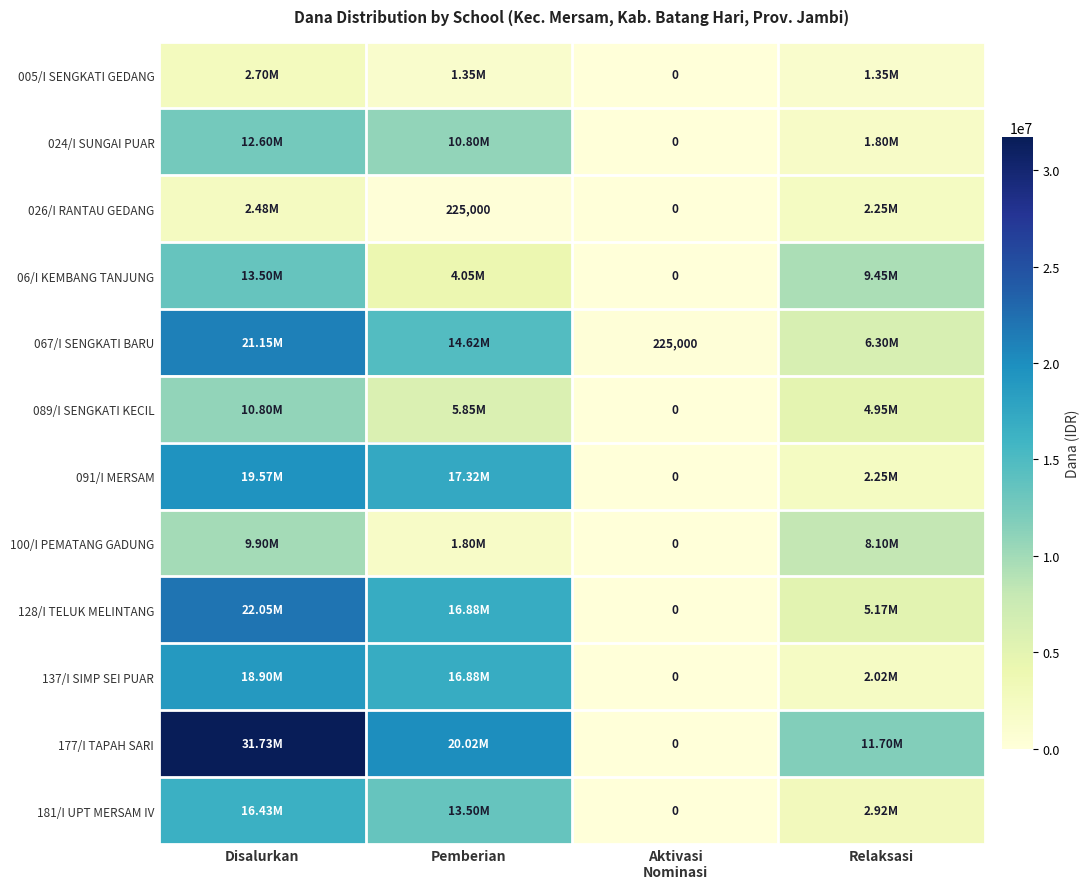

Is it true that 06/I KEMBANG TANJUNG equals 5669376 at Pemberian?

False